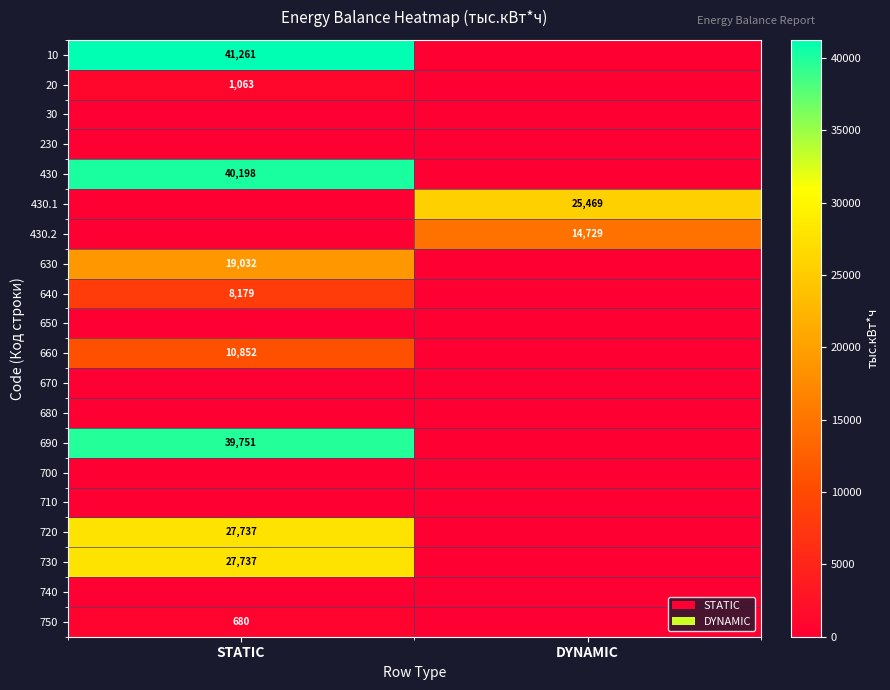

Is it true that 430 equals 65026 at STATIC?

False